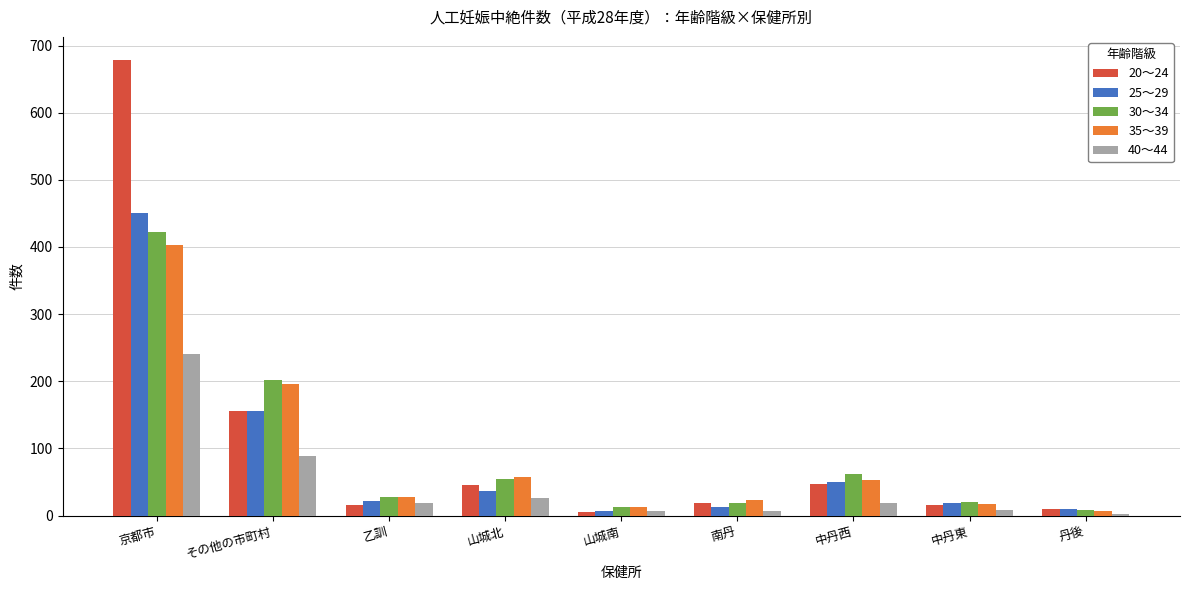

What is the difference between the second highest and second lowest values in the 20～24 series?

147